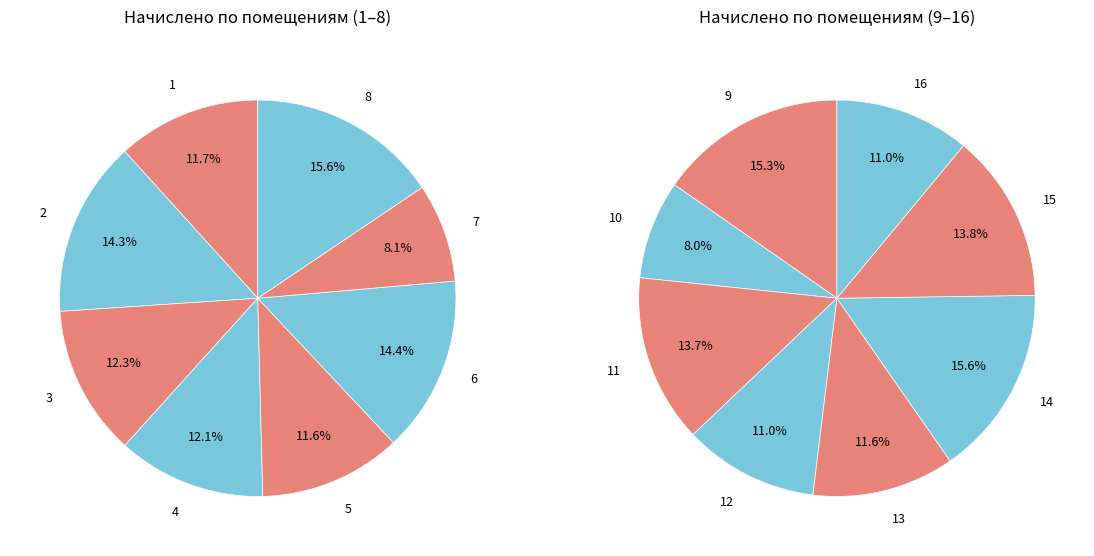

What is the smallest slice in the pie chart?

7